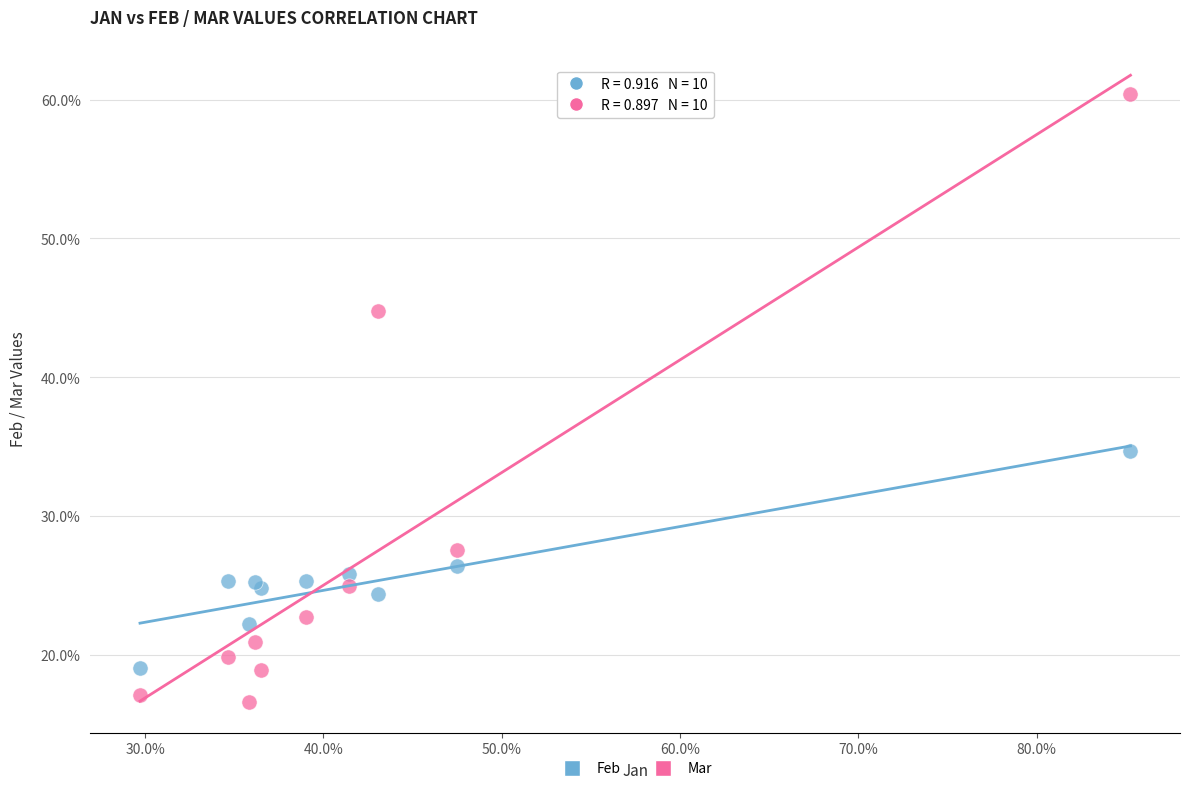

What are all the series names shown in the legend?

Feb, Mar